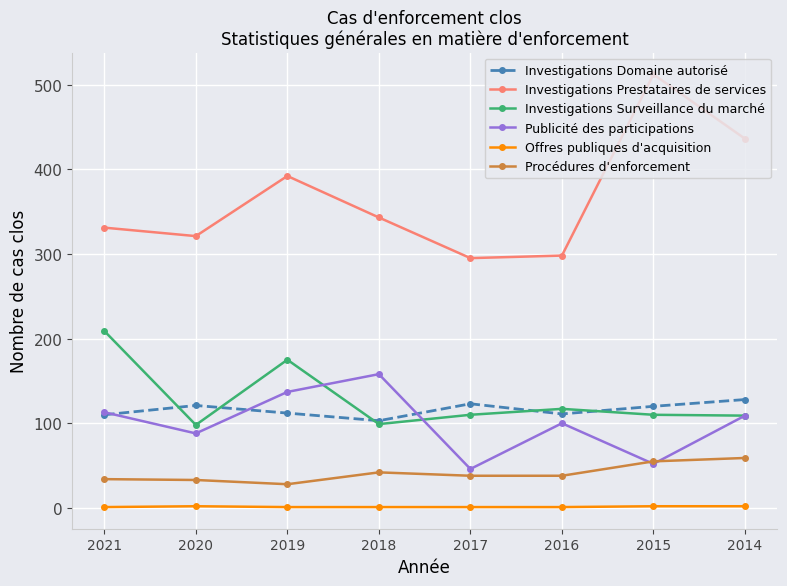

Which series has the largest total across all categories?

Investigations Prestataires de services